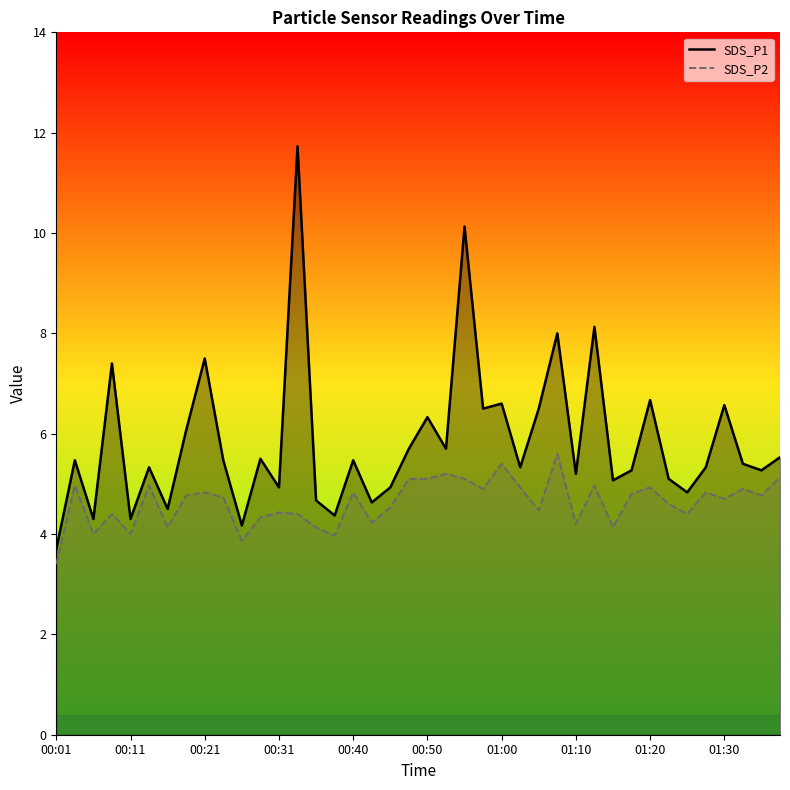

What is the value of the SDS_P1 point at the 16th from the left?

4.4